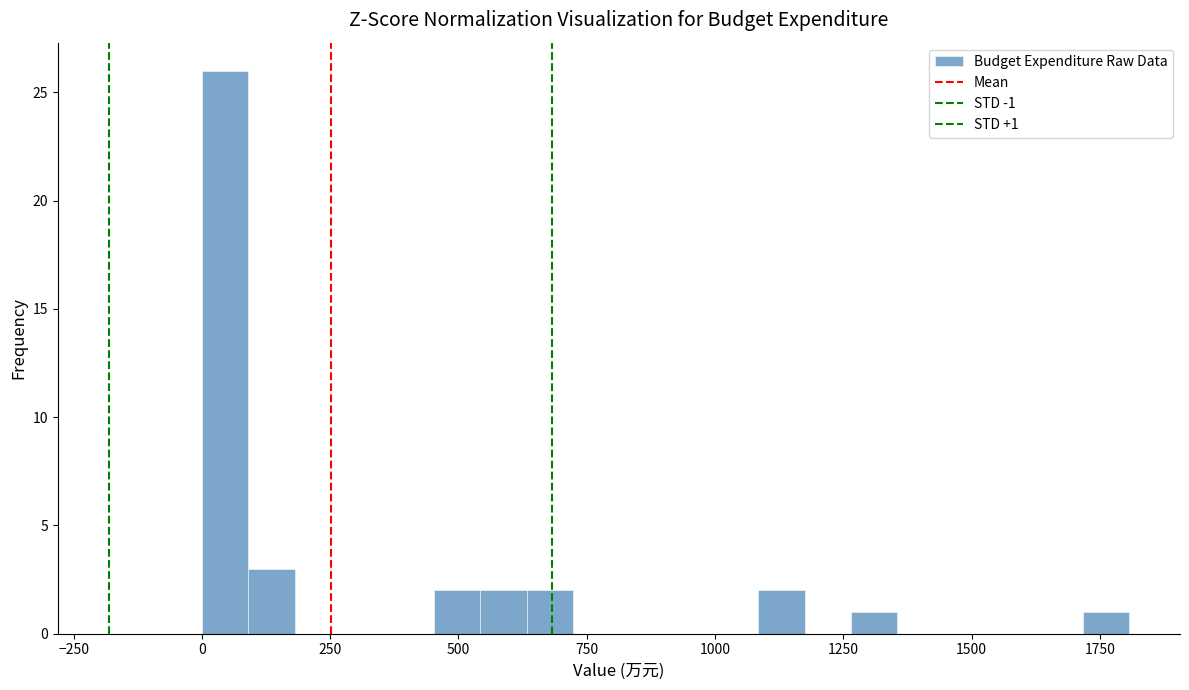

Around what value on the x-axis is the tallest bar? Give the approximate position of its centre, as read against the axis.

50